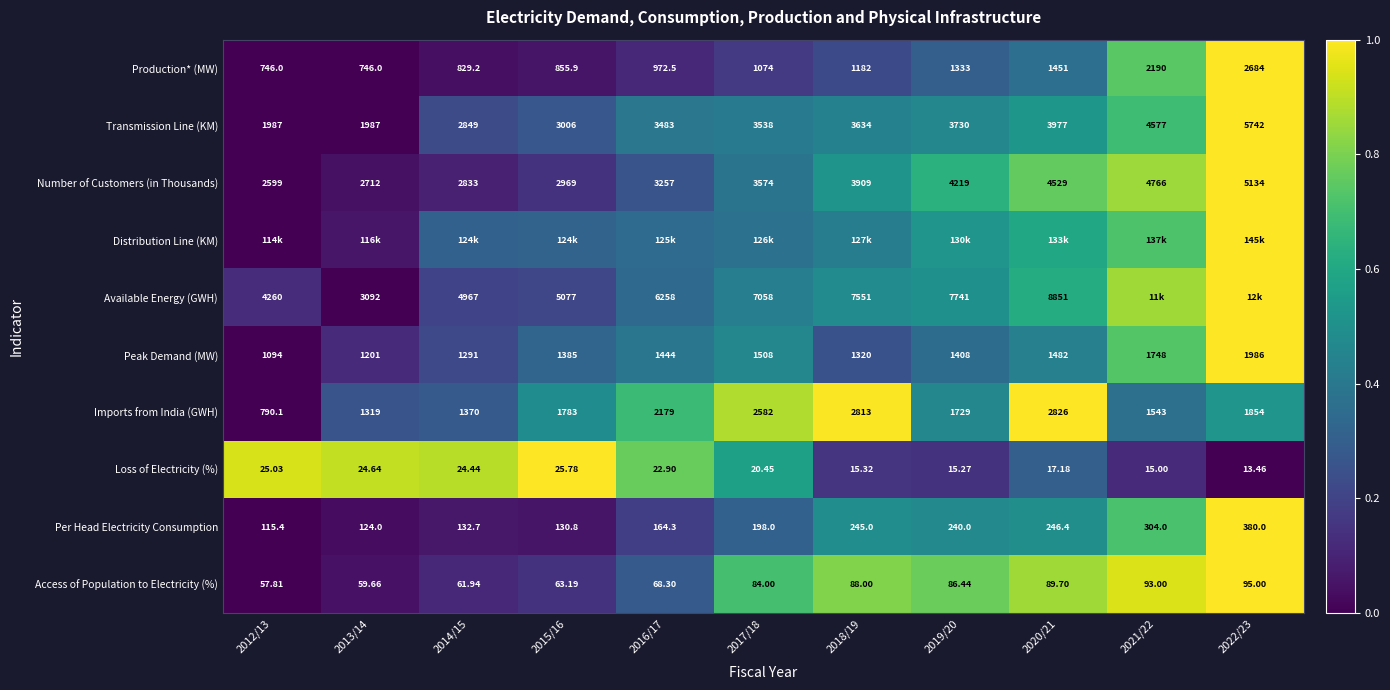

Is the value of Production* (MW) at 2015/16 greater than the value of Access of Population to Electricity (%) at 2013/14?

Yes